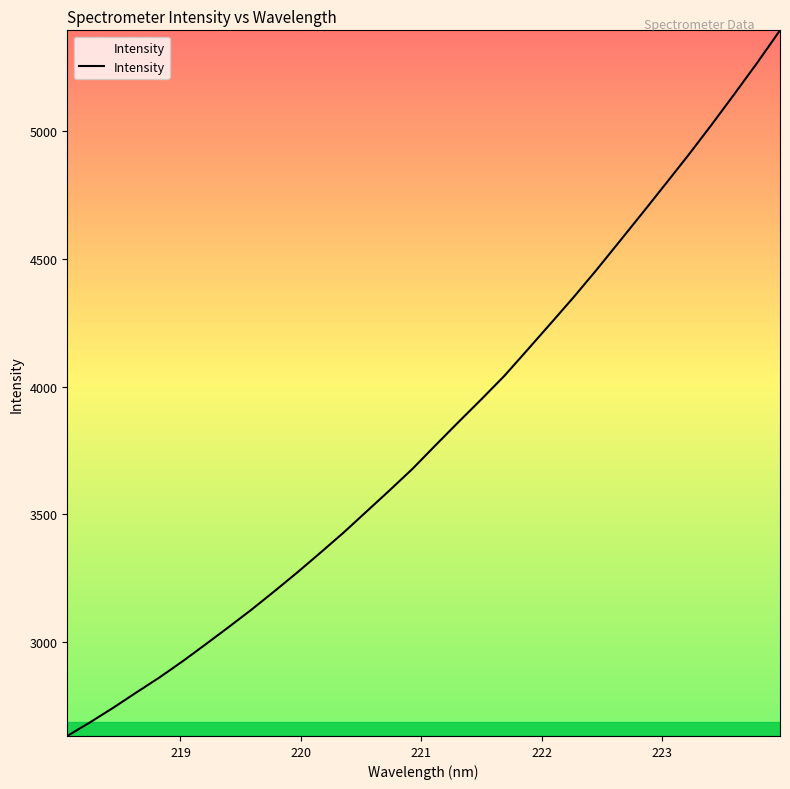

What is the maximum value shown in the chart?

5395.8